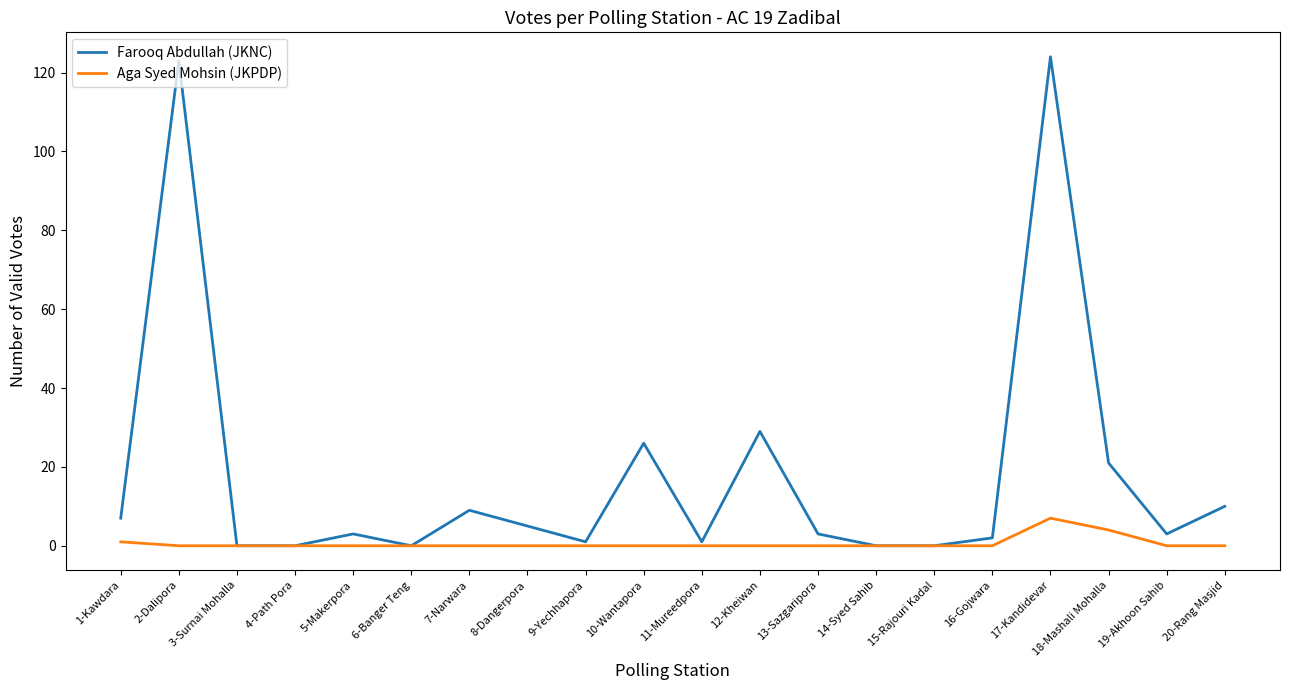

Is this an area chart (filled region under the line)?

No